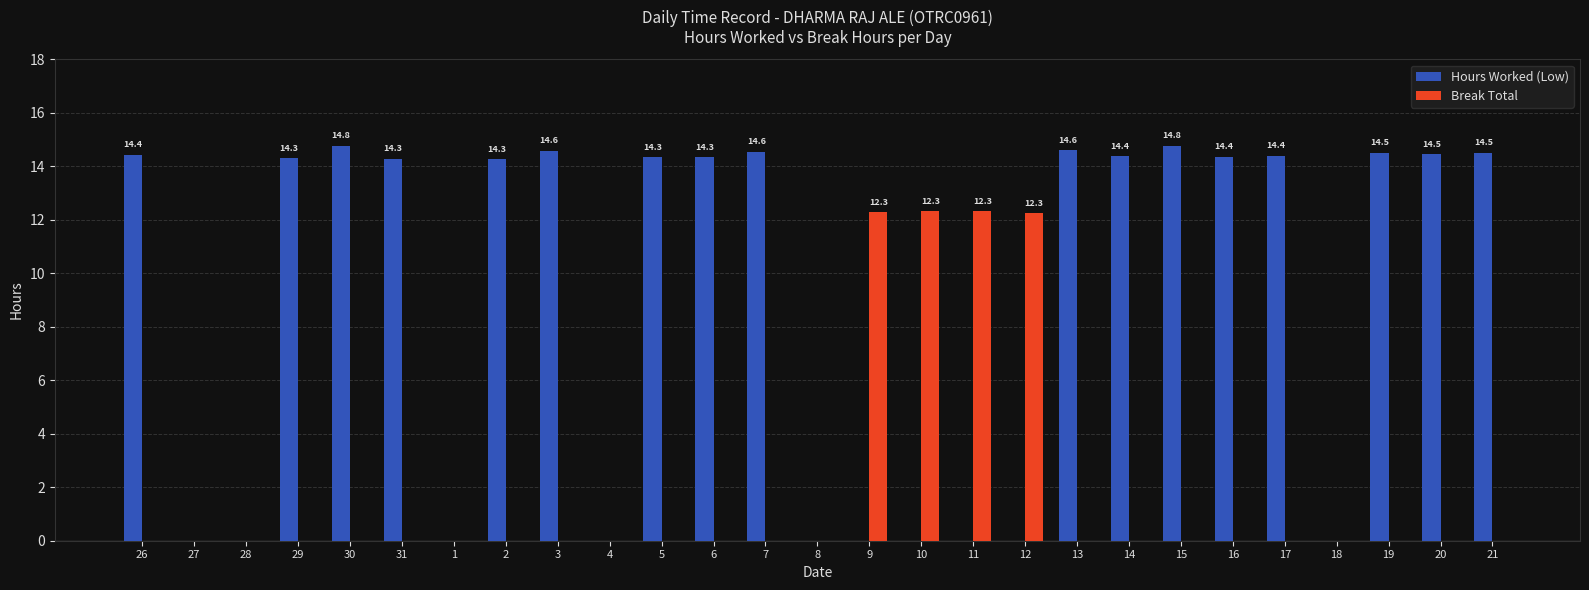

What is the approximate value of Hours Worked (Low) at 17?

14.4